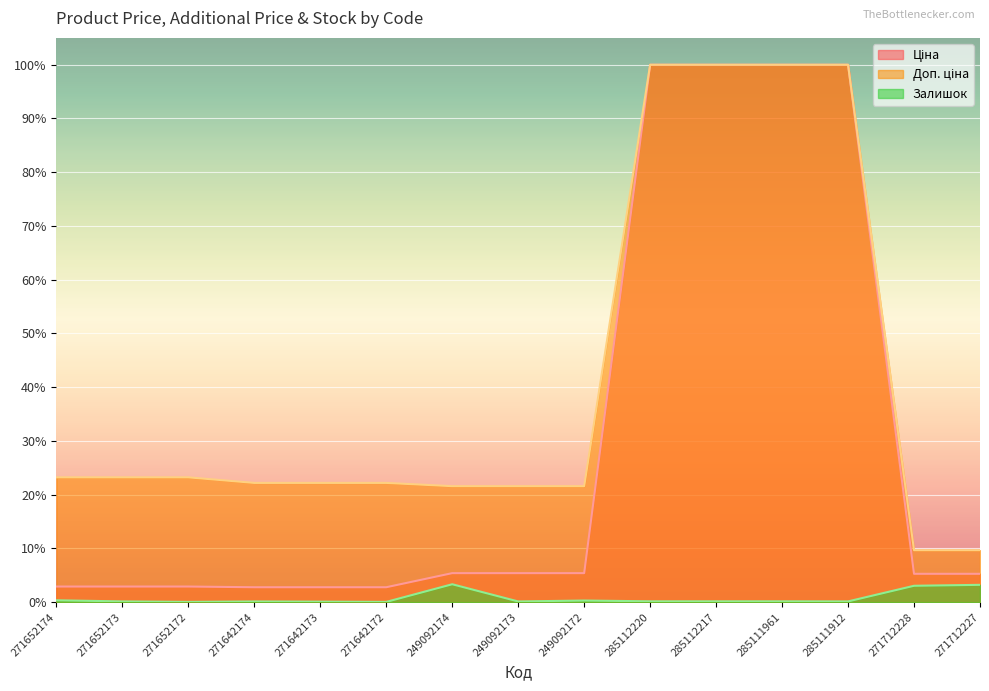

Which has a higher value, 271712228 or 285112217?

285112217